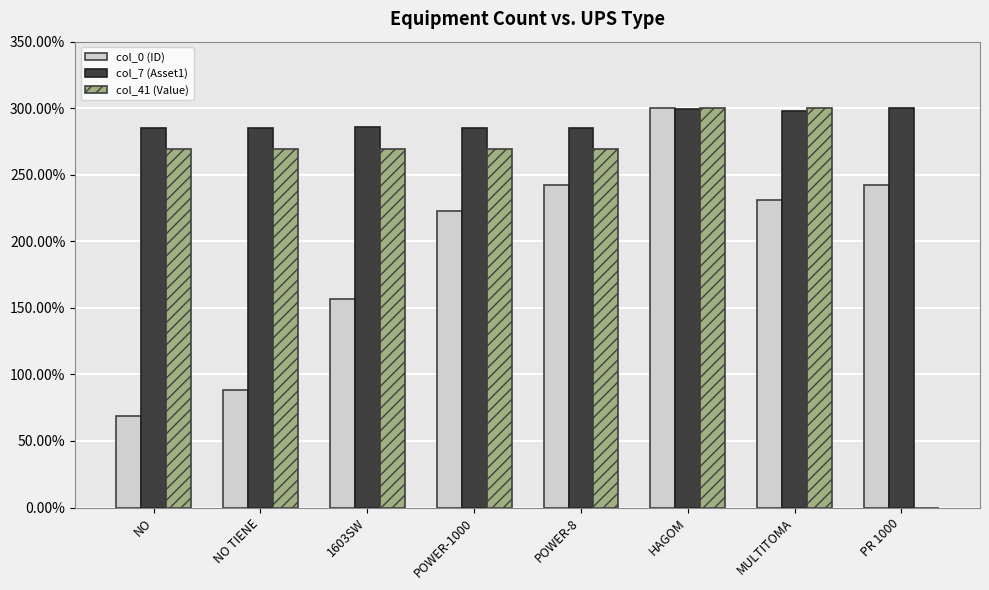

What is the maximum value for col_41 (Value)?

300.0